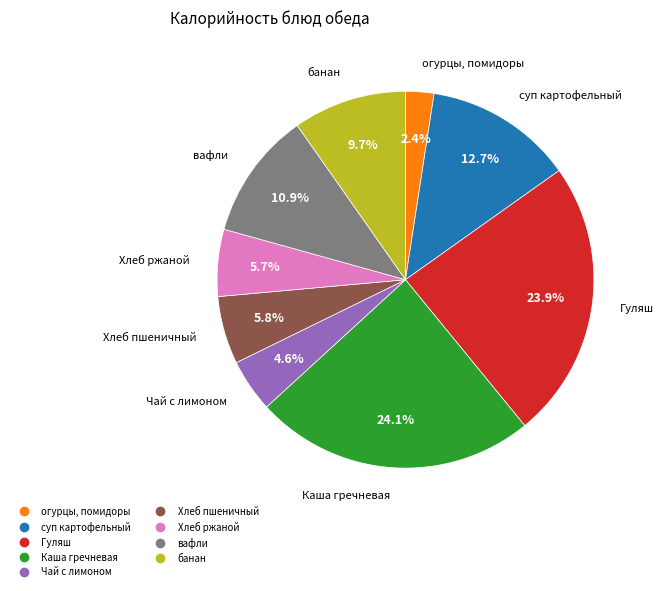

To the nearest percent, what percentage of the pie is вафли?

11%